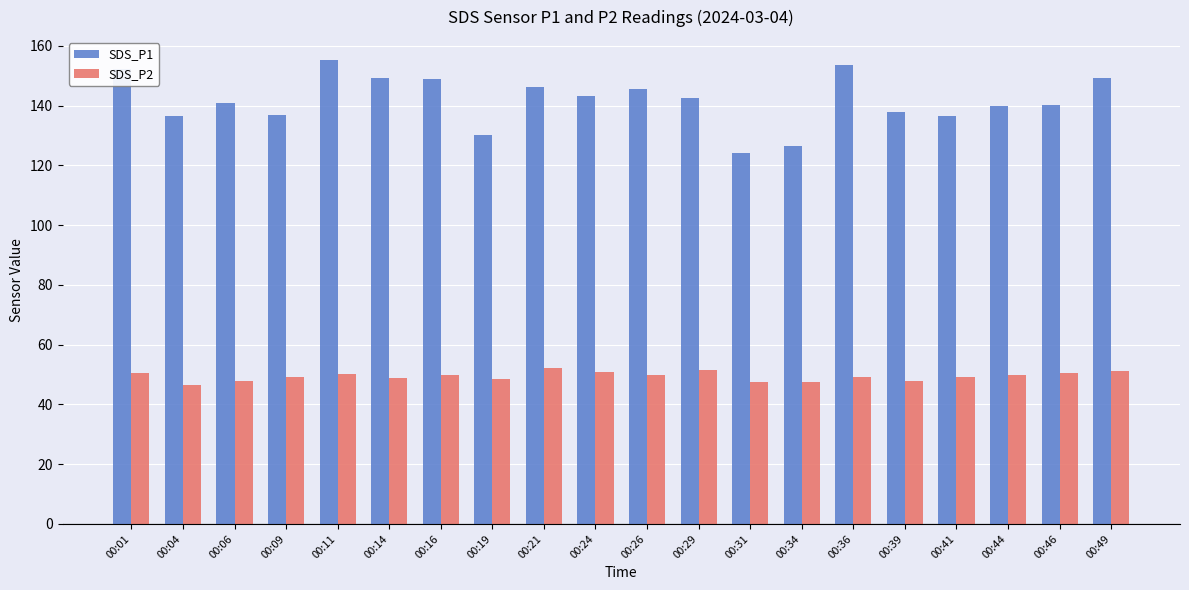

Is it true that SDS_P1 equals 238.9 at 00:49?

False